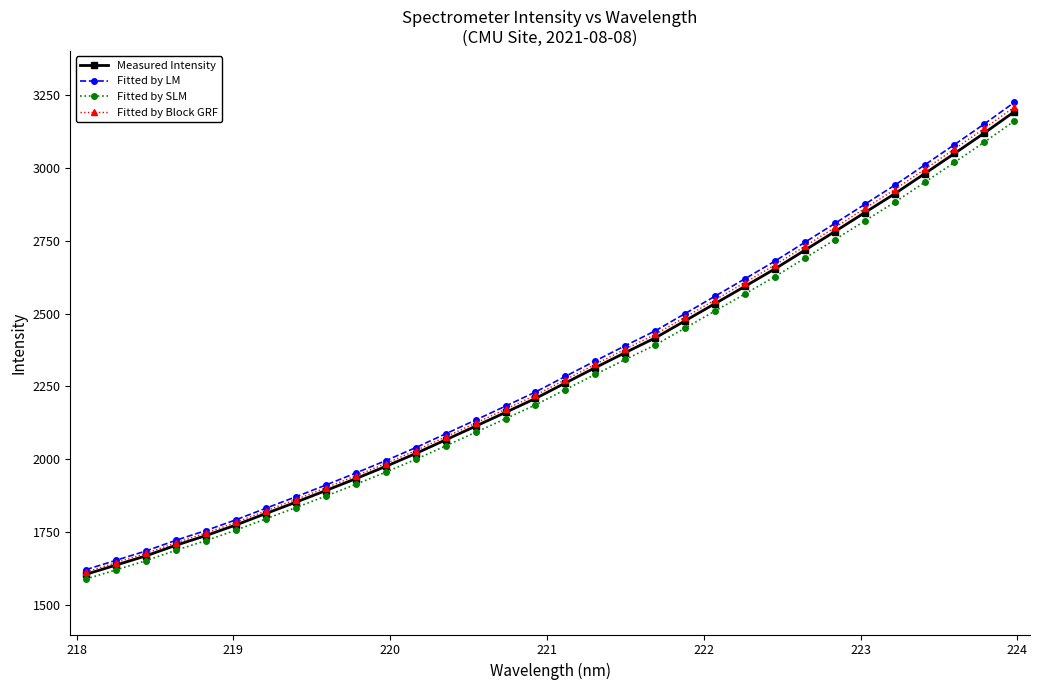

What is the minimum value shown in the chart?

1590.2